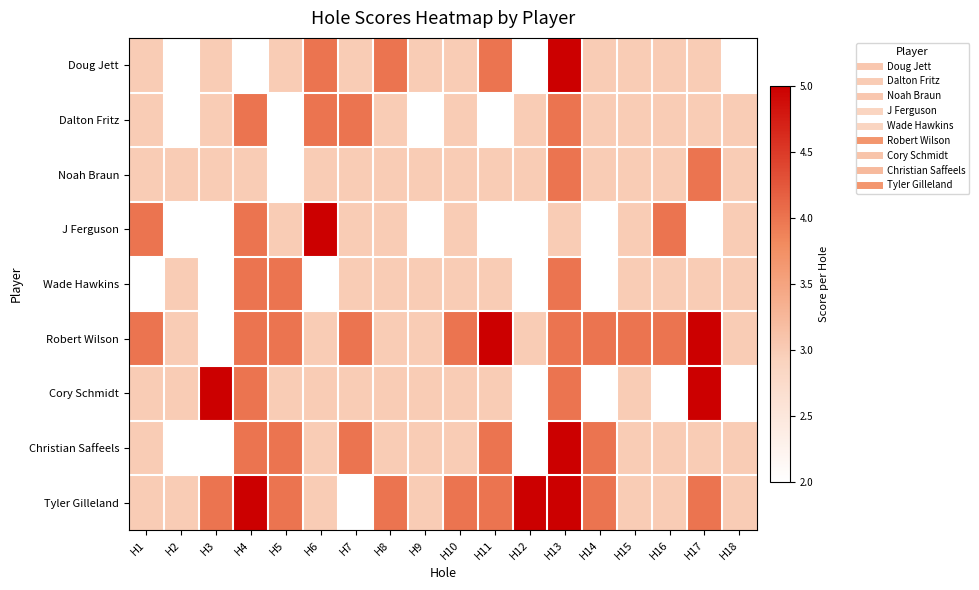

Reading left to right, what are all the values shown in this chart?

Doug Jett: H1=3	H2=2	H3=3	H4=2	H5=3	H6=4	H7=3	H8=4	H9=3	H10=3	H11=4	H12=2	H13=5	H14=3	H15=3	H16=3	H17=3	H18=2
Dalton Fritz: H1=3	H2=2	H3=3	H4=4	H5=2	H6=4	H7=4	H8=3	H9=2	H10=3	H11=2	H12=3	H13=4	H14=3	H15=3	H16=3	H17=3	H18=3
Noah Braun: H1=3	H2=3	H3=3	H4=3	H5=2	H6=3	H7=3	H8=3	H9=3	H10=3	H11=3	H12=3	H13=4	H14=3	H15=3	H16=3	H17=4	H18=3
J Ferguson: H1=4	H2=2	H3=2	H4=4	H5=3	H6=5	H7=3	H8=3	H9=2	H10=3	H11=2	H12=2	H13=3	H14=2	H15=3	H16=4	H17=2	H18=3
Wade Hawkins: H1=2	H2=3	H3=2	H4=4	H5=4	H6=2	H7=3	H8=3	H9=3	H10=3	H11=3	H12=2	H13=4	H14=2	H15=3	H16=3	H17=3	H18=3
Robert Wilson: H1=4	H2=3	H3=2	H4=4	H5=4	H6=3	H7=4	H8=3	H9=3	H10=4	H11=5	H12=3	H13=4	H14=4	H15=4	H16=4	H17=5	H18=3
Cory Schmidt: H1=3	H2=3	H3=5	H4=4	H5=3	H6=3	H7=3	H8=3	H9=3	H10=3	H11=3	H12=2	H13=4	H14=2	H15=3	H16=2	H17=5	H18=2
Christian Saffeels: H1=3	H2=2	H3=2	H4=4	H5=4	H6=3	H7=4	H8=3	H9=3	H10=3	H11=4	H12=2	H13=5	H14=4	H15=3	H16=3	H17=3	H18=3
Tyler Gilleland: H1=3	H2=3	H3=4	H4=5	H5=4	H6=3	H7=2	H8=4	H9=3	H10=4	H11=4	H12=5	H13=5	H14=4	H15=3	H16=3	H17=4	H18=3